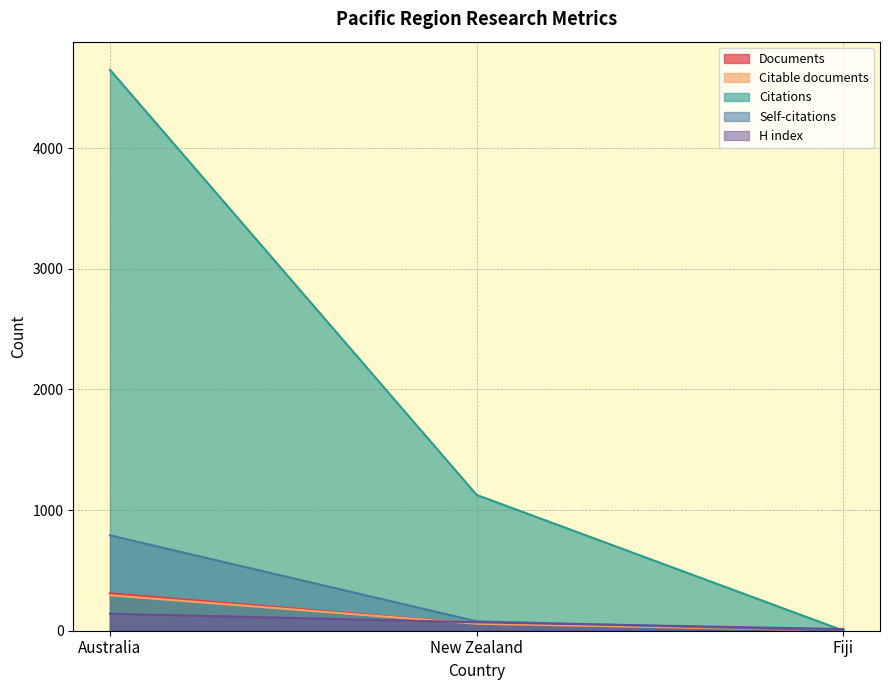

Does the chart have visible grid lines?

Yes